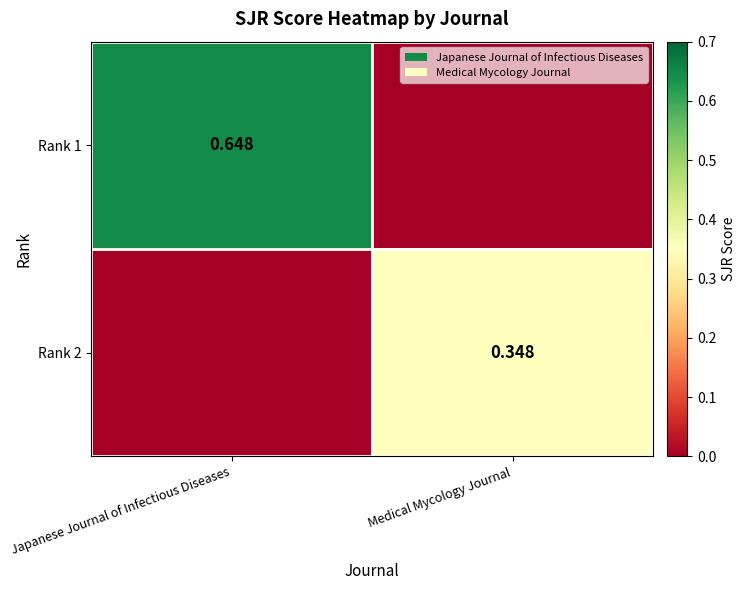

At which label does Rank 2 reach its minimum?

Japanese Journal of Infectious Diseases